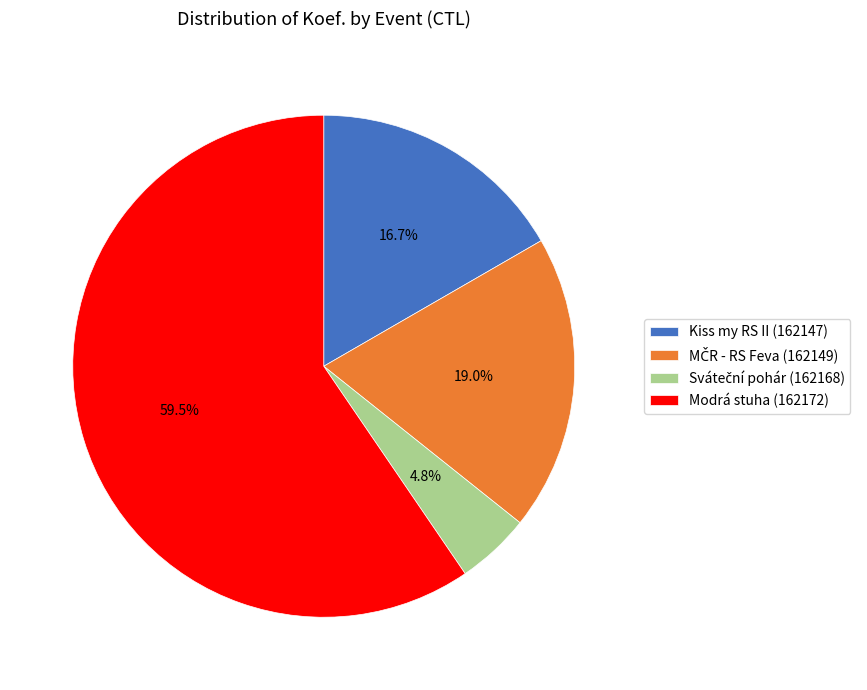

What portion of the pie excludes Kiss my RS II (162147)?

83.3%